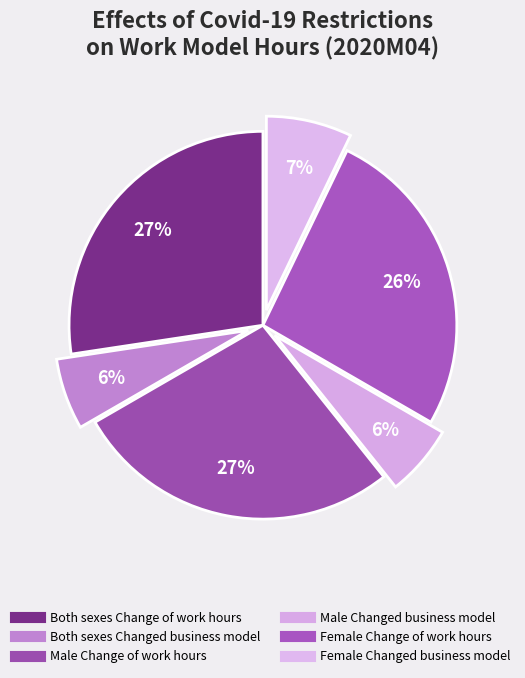

Which slice is the smallest?

Both sexes - Changed business model